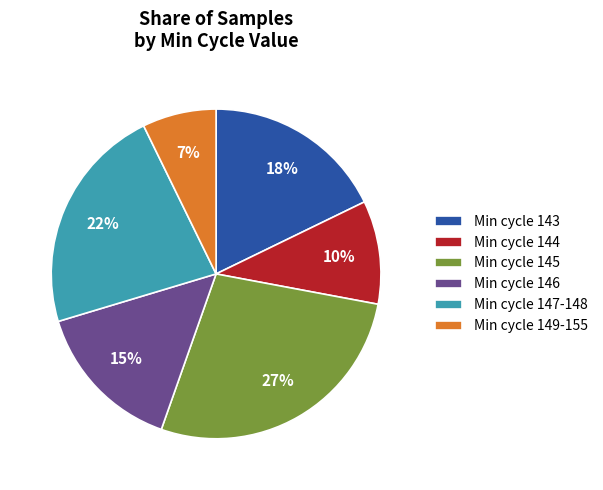

To the nearest percent, what percentage of the pie is Min cycle 146?

15%